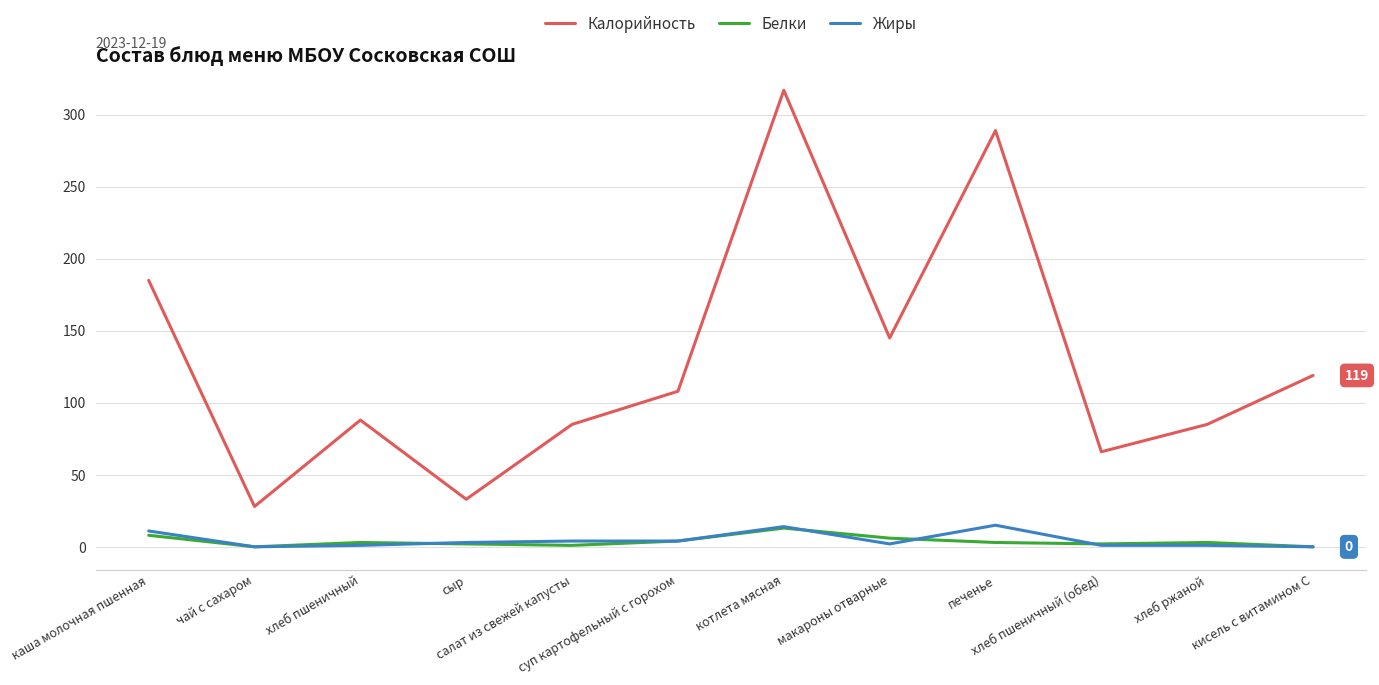

True or false: Белки and Калорийность intersect in this chart.

False